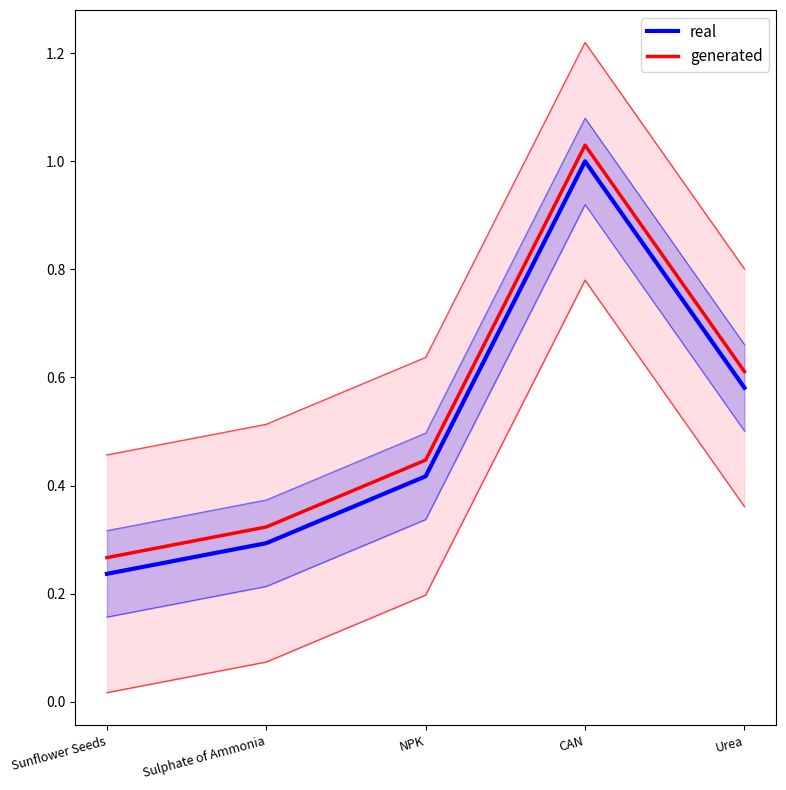

Is it true that real equals 0.3 at NPK?

False